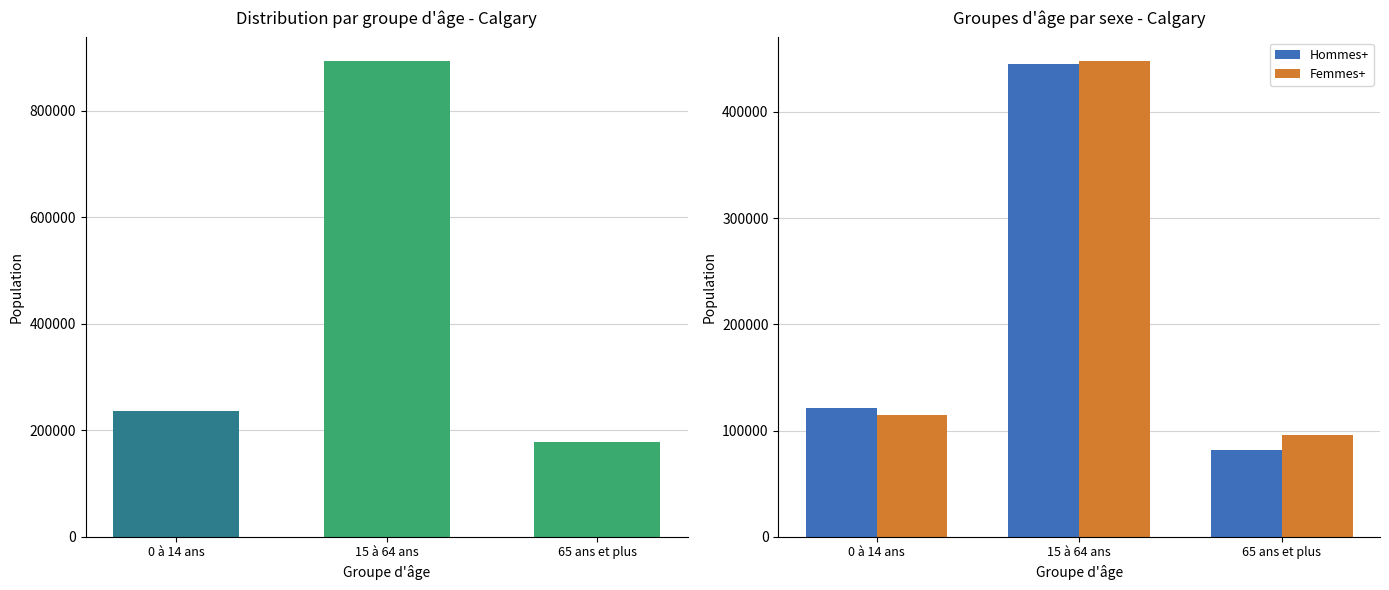

Rank the series at 65 ans et plus from highest to lowest value.

Femmes+, Hommes+